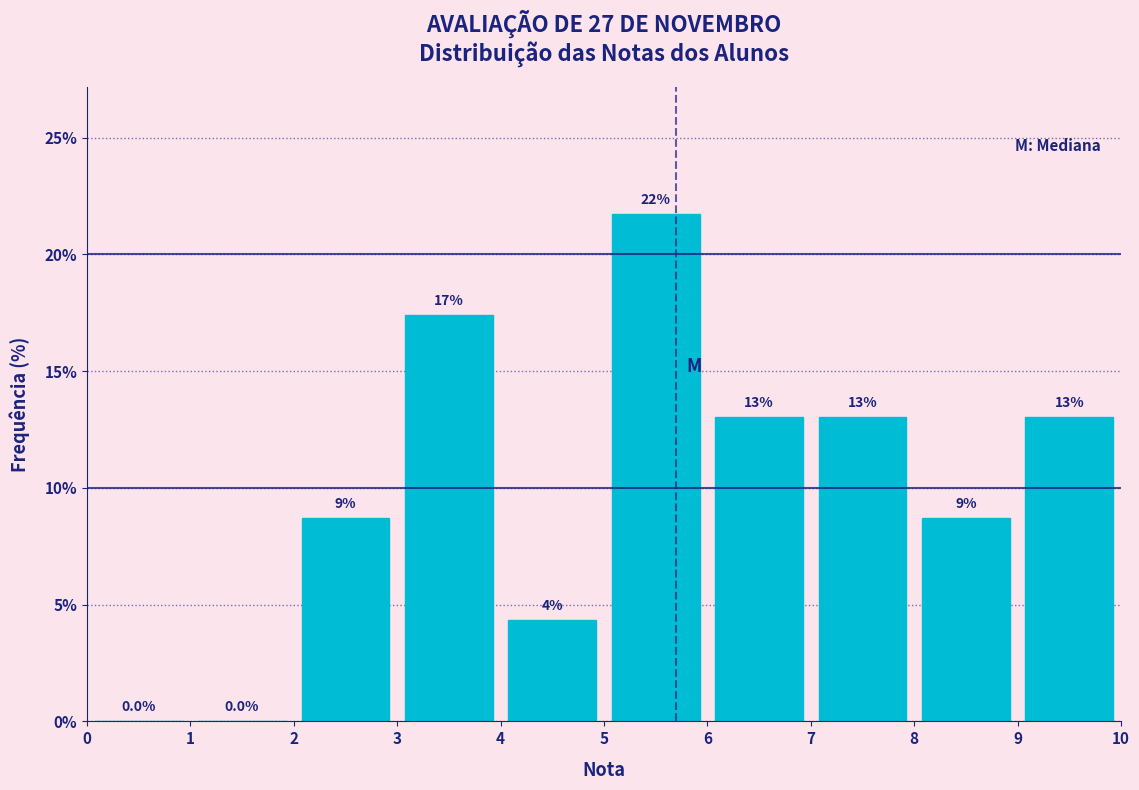

Over which range of the x-axis is the bar tallest?

5 to 6